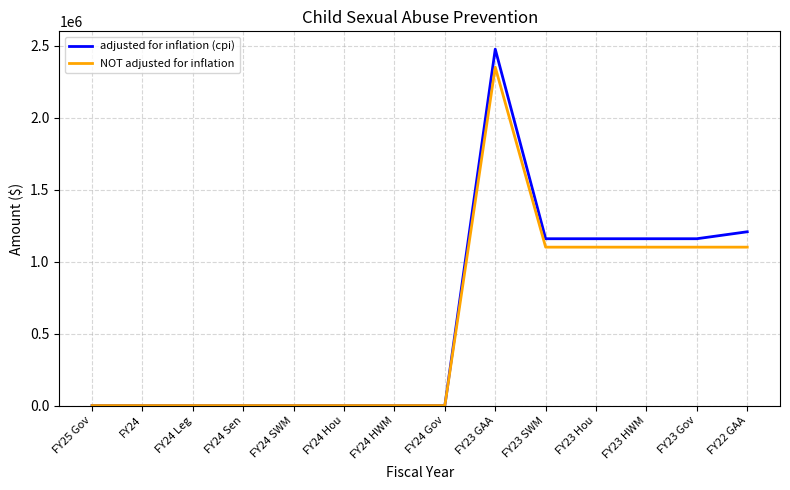

Reading left to right, what are all the values shown in this chart?

adjusted for inflation (cpi): FY25 Gov=0	FY24=0	FY24 Leg=0	FY24 Sen=0	FY24 SWM=0	FY24 Hou=0	FY24 HWM=0	FY24 Gov=0	FY23 GAA=2474996	FY23 SWM=1158509	FY23 Hou=1158509	FY23 HWM=1158509	FY23 Gov=1158509	FY22 GAA=1206875
NOT adjusted for inflation: FY25 Gov=0	FY24=0	FY24 Leg=0	FY24 Sen=0	FY24 SWM=0	FY24 Hou=0	FY24 HWM=0	FY24 Gov=0	FY23 GAA=2350000	FY23 SWM=1100000	FY23 Hou=1100000	FY23 HWM=1100000	FY23 Gov=1100000	FY22 GAA=1100000